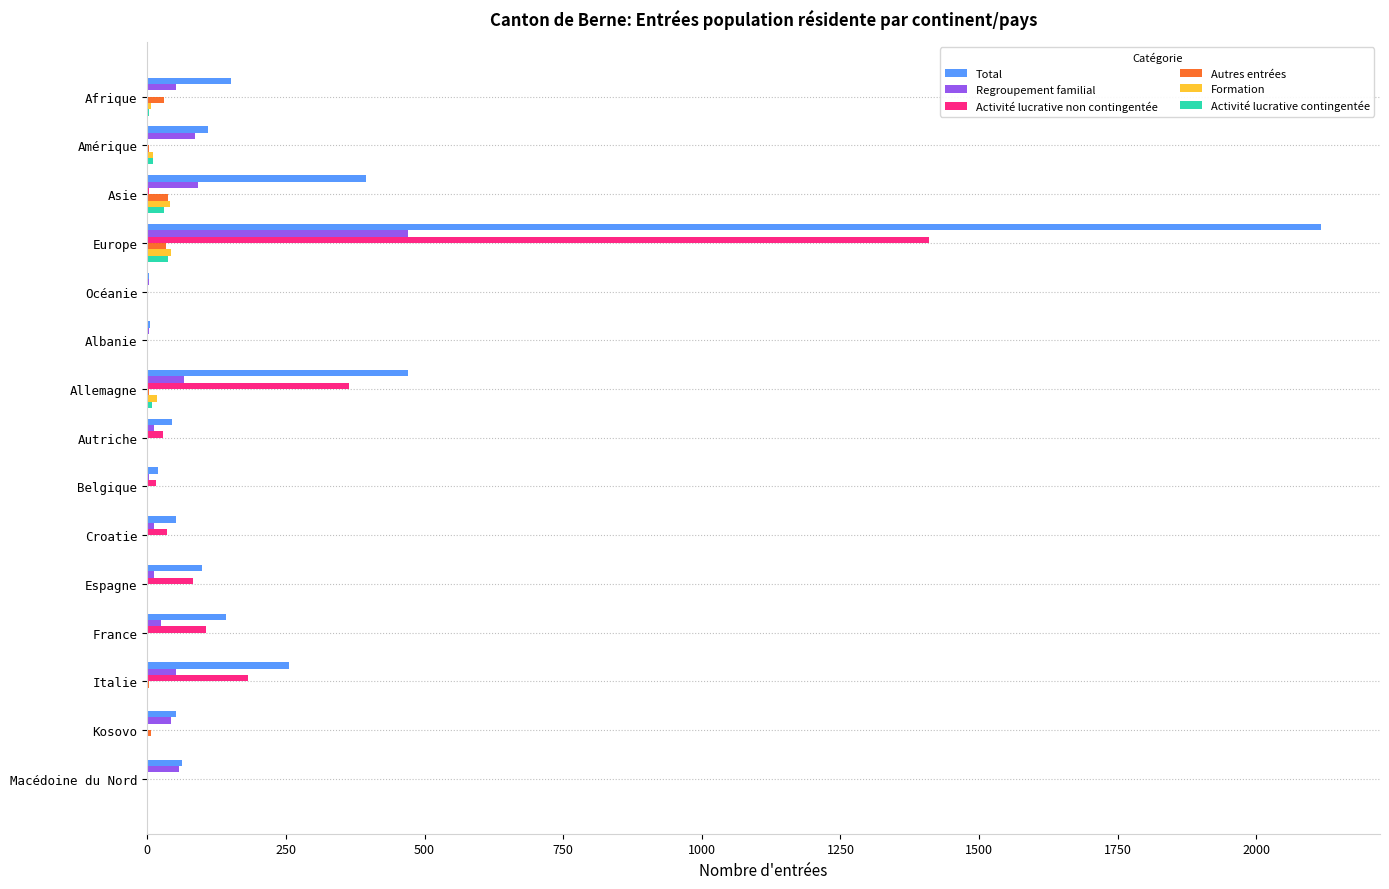

What is the greatest value displayed?

2117